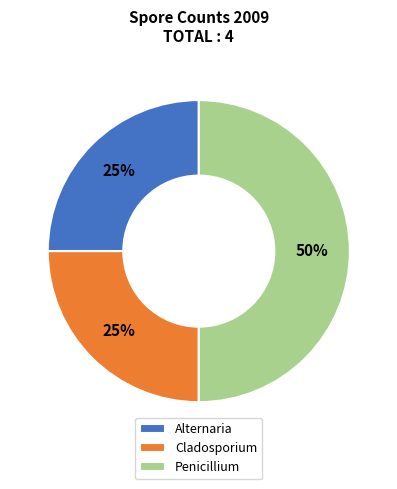

To the nearest percent, what is the average slice percentage?

33%